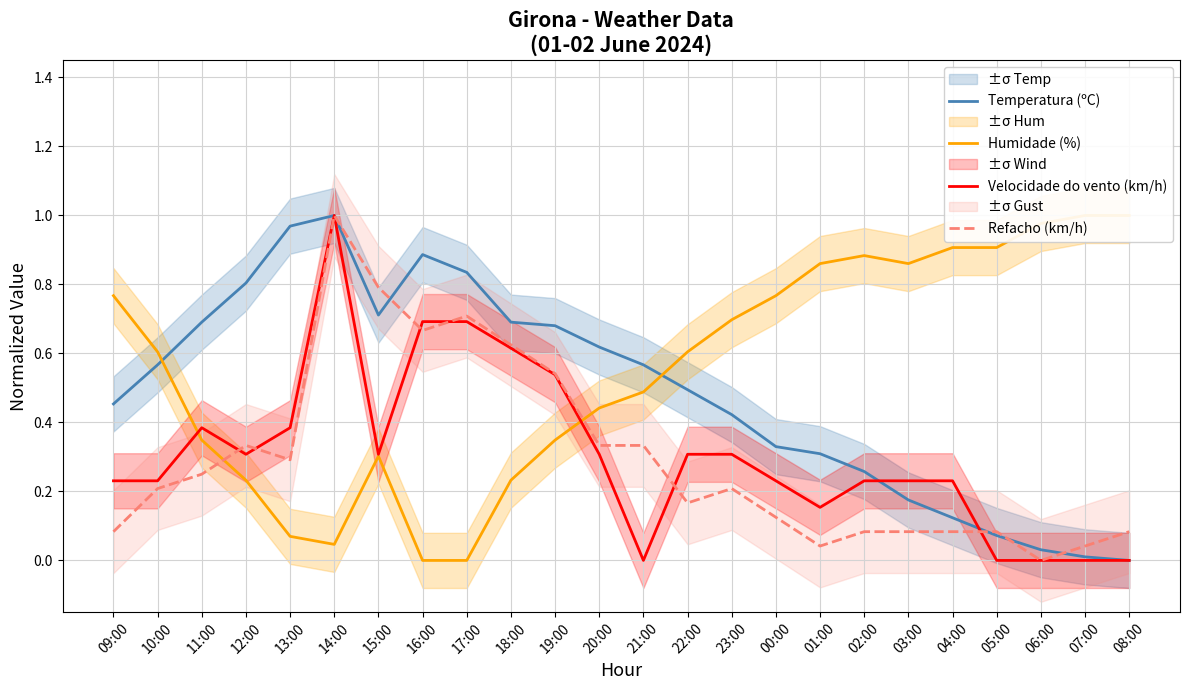

Reading right to left, list all the values displayed in this chart.

Temperatura (ºC): 0.0	0.0	0.0	0.1	0.1	0.2	0.3	0.3	0.3	0.4	0.5	0.6	0.6	0.7	0.7	0.8	0.9	0.7	1.0	1.0	0.8	0.7	0.6	0.5
Humidade (%): 1.0	1.0	1.0	0.9	0.9	0.9	0.9	0.9	0.8	0.7	0.6	0.5	0.4	0.3	0.2	0.0	0.0	0.3	0.0	0.1	0.2	0.3	0.6	0.8
Velocidade do vento (km/h): 0.0	0.0	0.0	0.0	0.2	0.2	0.2	0.2	0.2	0.3	0.3	0.0	0.3	0.5	0.6	0.7	0.7	0.3	1.0	0.4	0.3	0.4	0.2	0.2
Refacho (km/h): 0.1	0.0	0.0	0.1	0.1	0.1	0.1	0.0	0.1	0.2	0.2	0.3	0.3	0.5	0.6	0.7	0.7	0.8	1.0	0.3	0.3	0.2	0.2	0.1